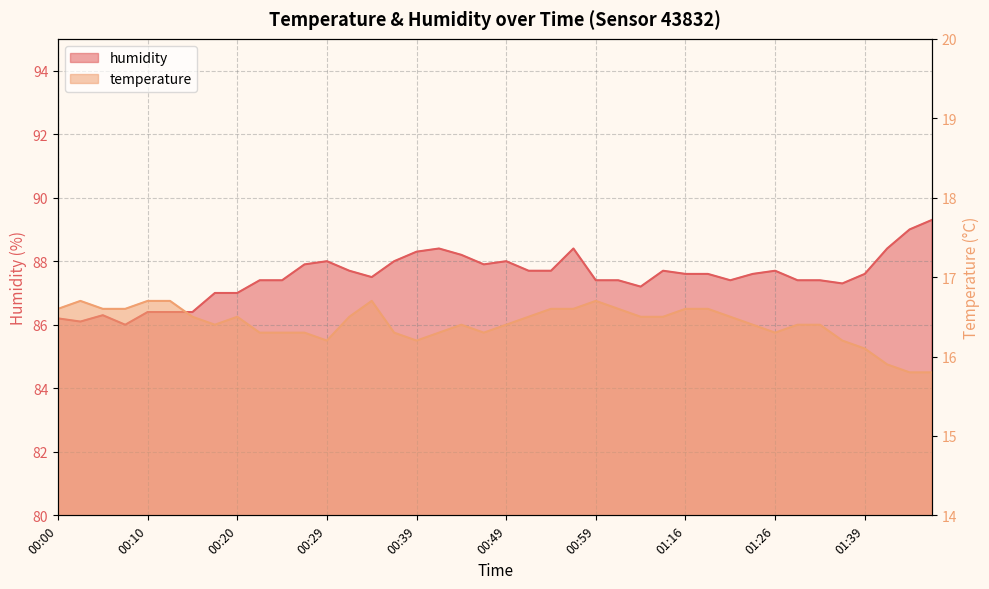

How many distinct data groups are displayed?

2